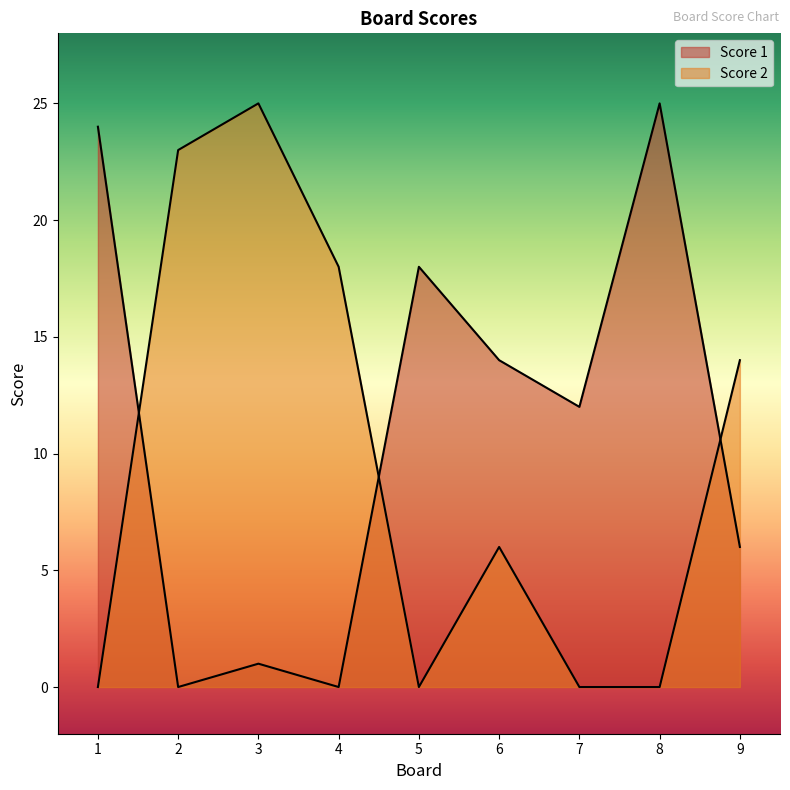

What is the sum of all Score 2 values?

86